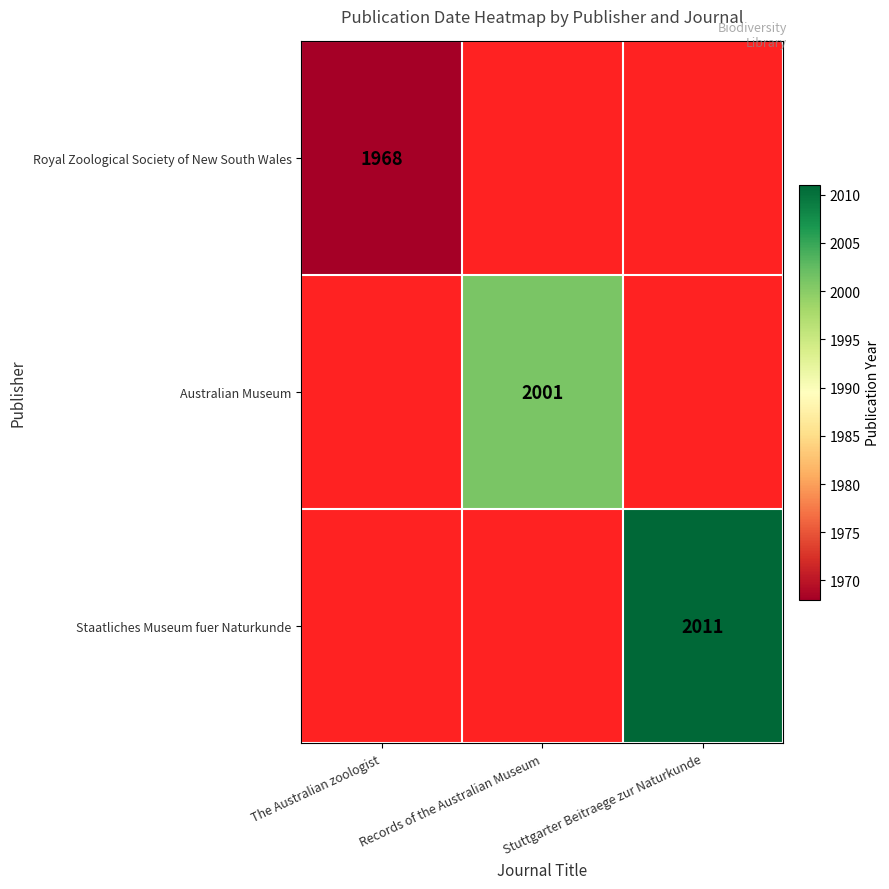

Is the value of Australian Museum at The Australian zoologist greater than the value of Staatliches Museum fuer Naturkunde at Records of the Australian Museum?

No